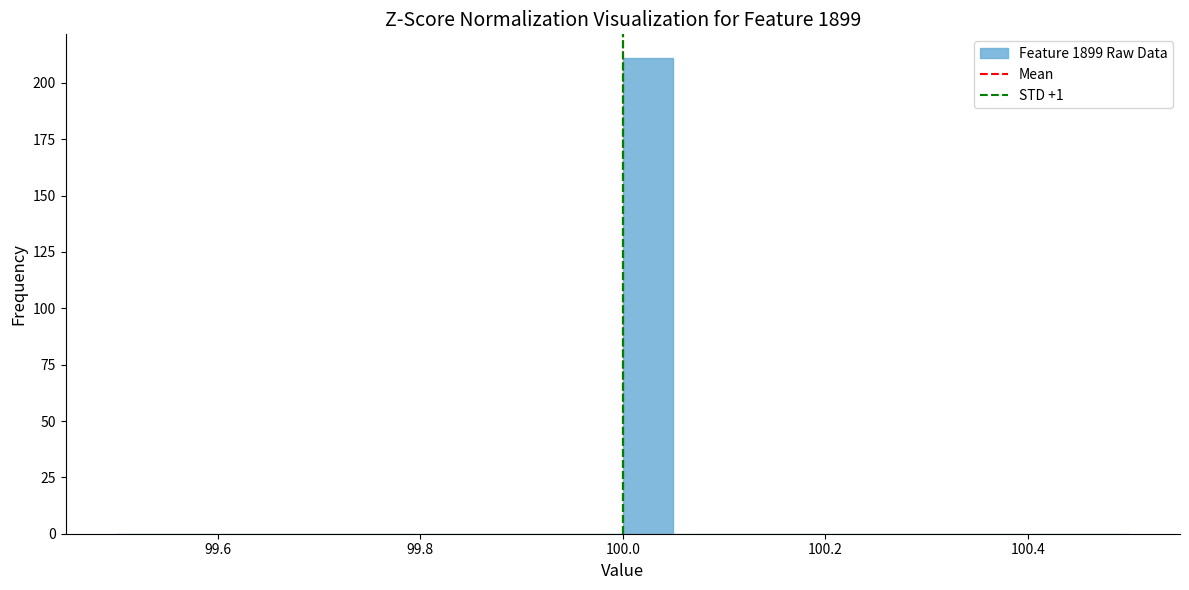

Around what value on the x-axis is the tallest bar? Give the approximate position of its centre, as read against the axis.

100.02